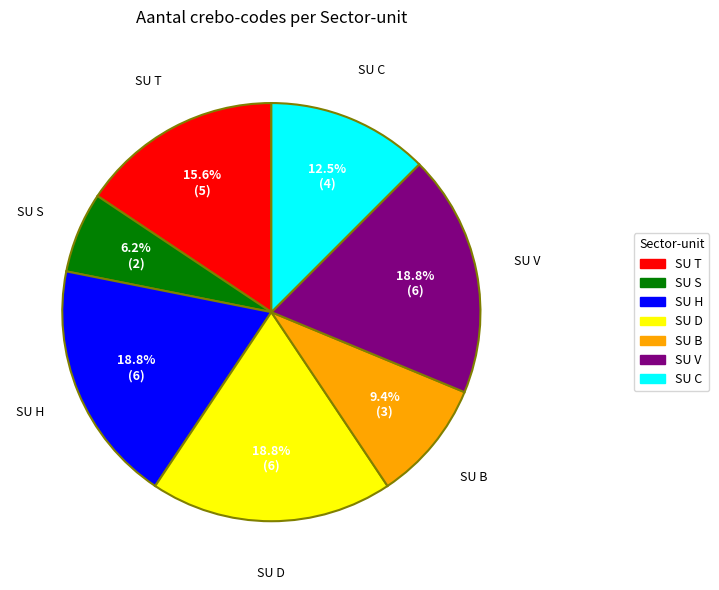

The SU S slice represents 6% of the pie. True or false?

True